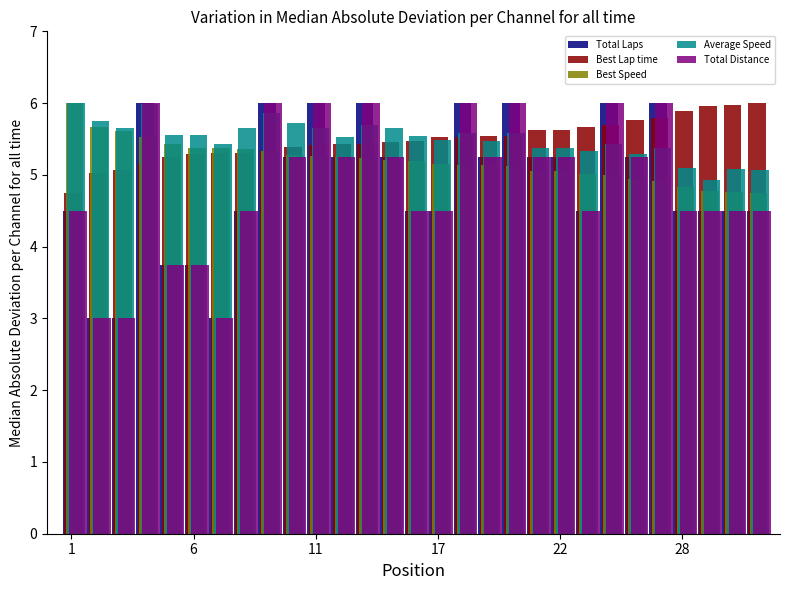

What is the highest value of the Best Speed series?

6.0